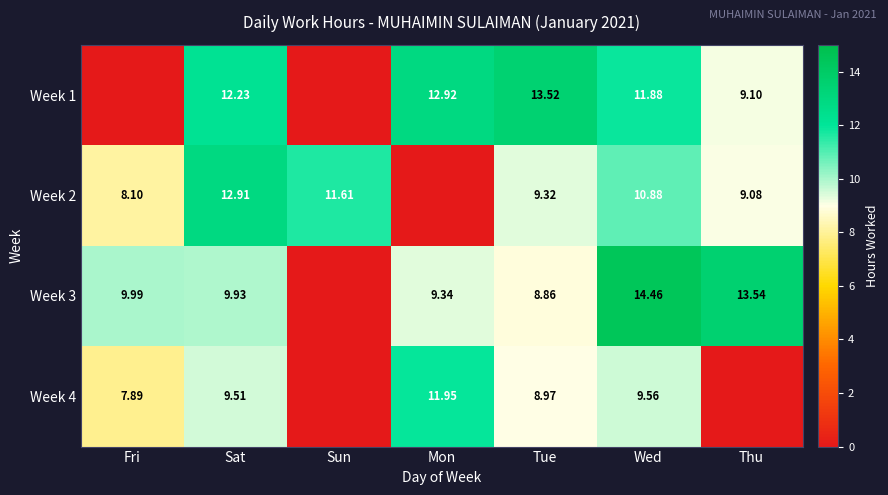

Is the value of Week 4 at Sat greater than the value of Week 2 at Fri?

Yes